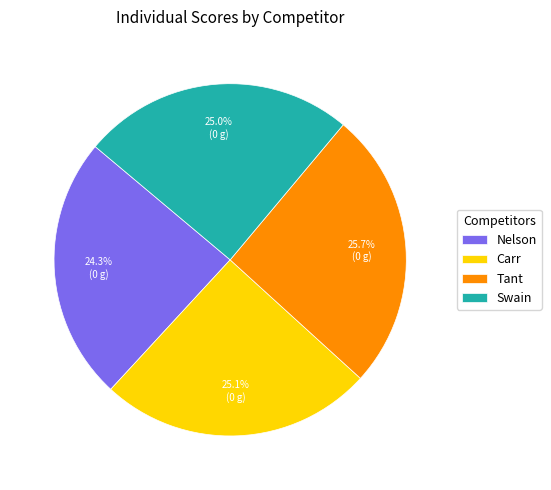

The Swain slice represents 12% of the pie. True or false?

False